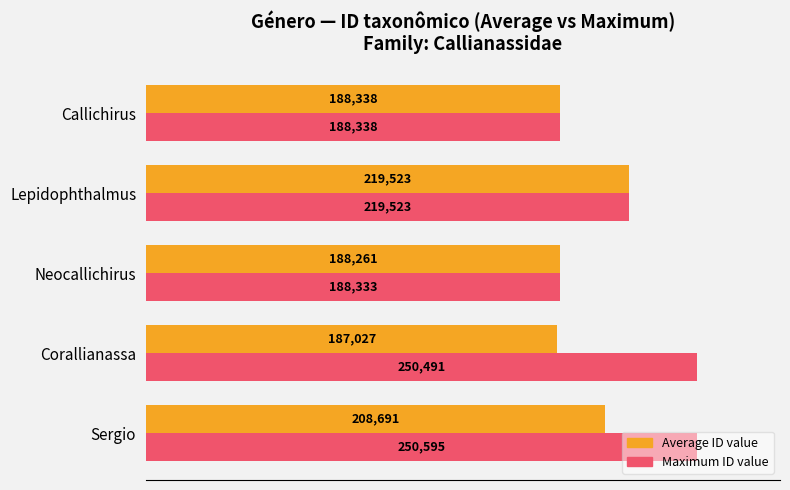

What are all the series names shown in the legend?

Average ID value, Maximum ID value